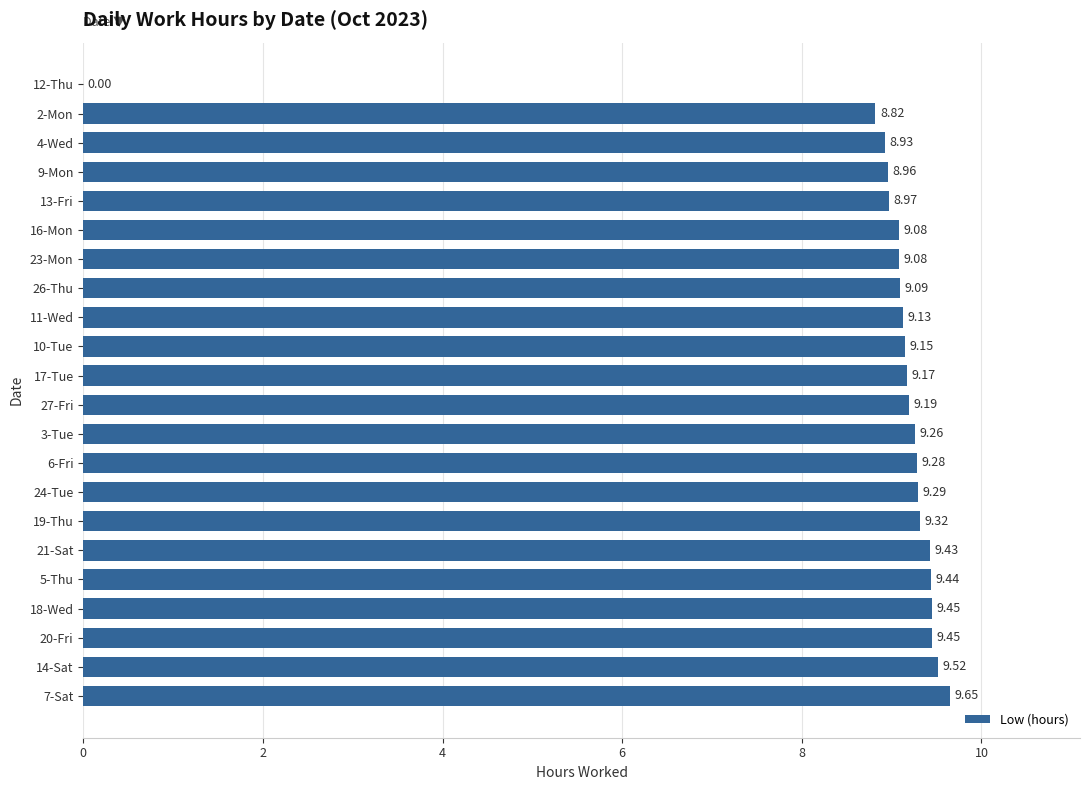

What is the sum of the values at 14-Sat and 13-Fri?

18.5